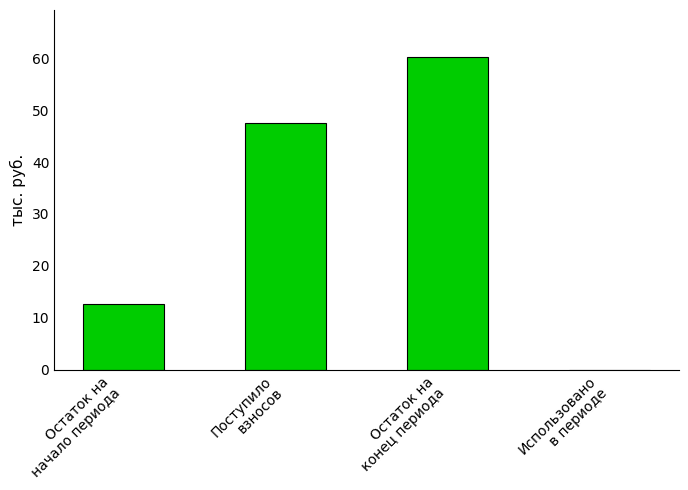

What is the sum of all values?

120.5